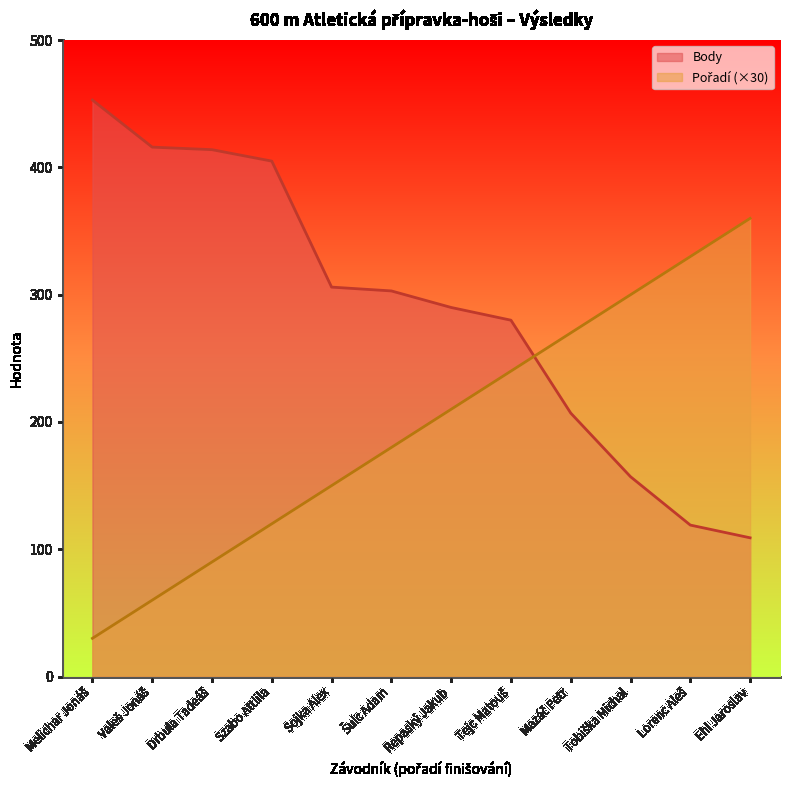

Rank the series by their maximum value, from lowest to highest.

Pořadí, Body